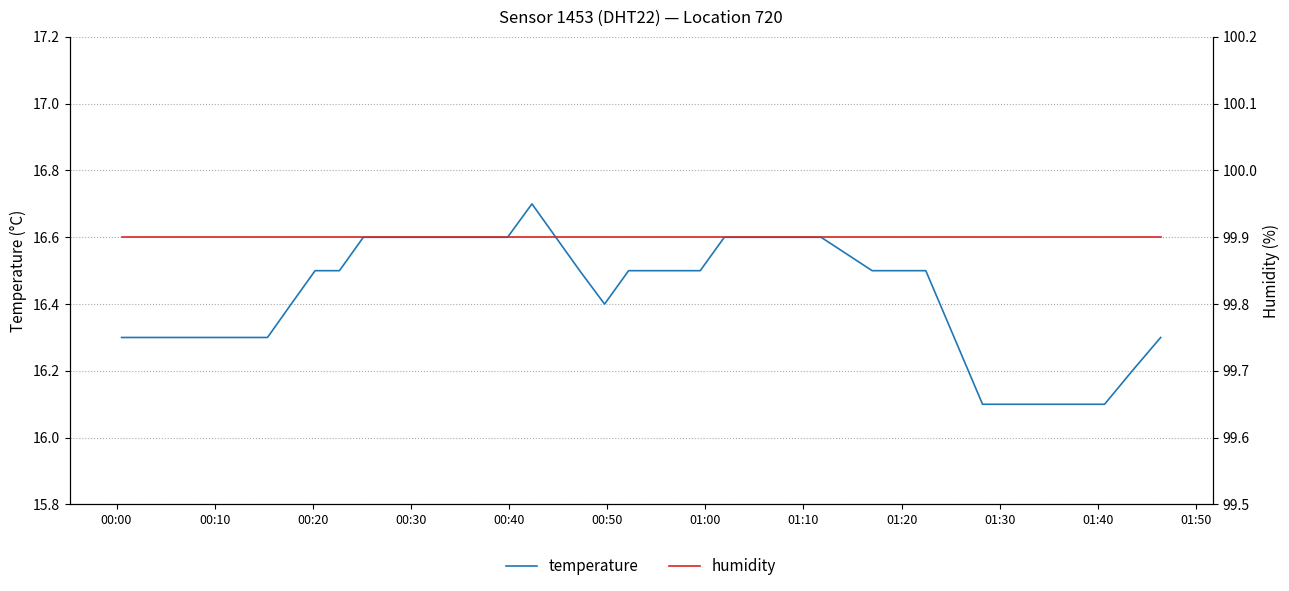

The humidity series shows 145.6 at 00:50. True or false?

False